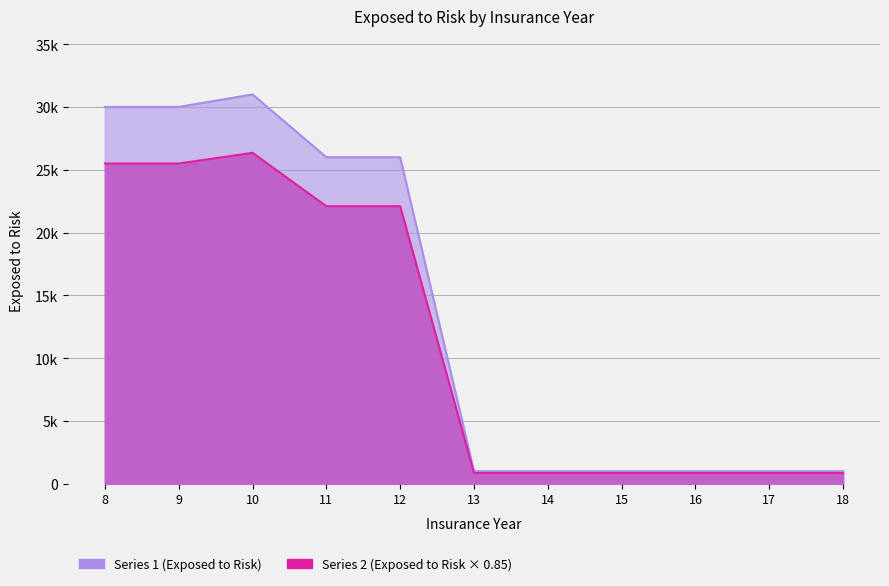

Read the value at 13, to the nearest 50.

1000